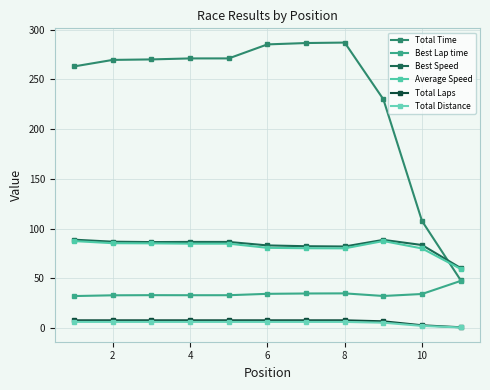

At which category is the sum across all series the highest?

8